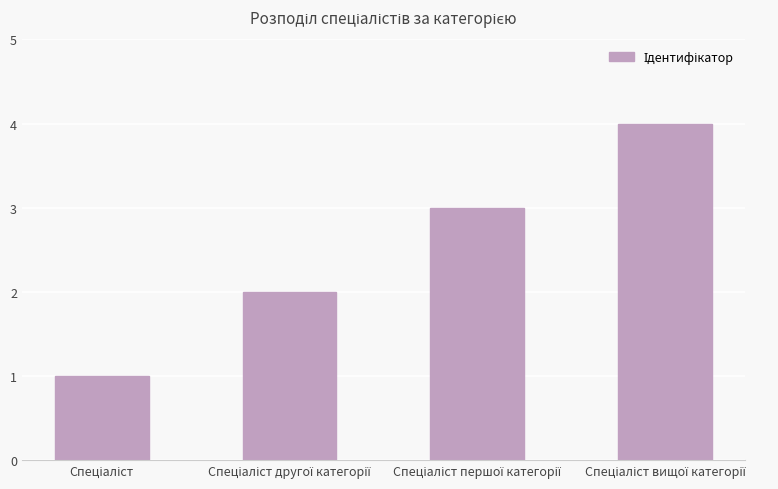

What is the difference between the second highest and second lowest values?

1